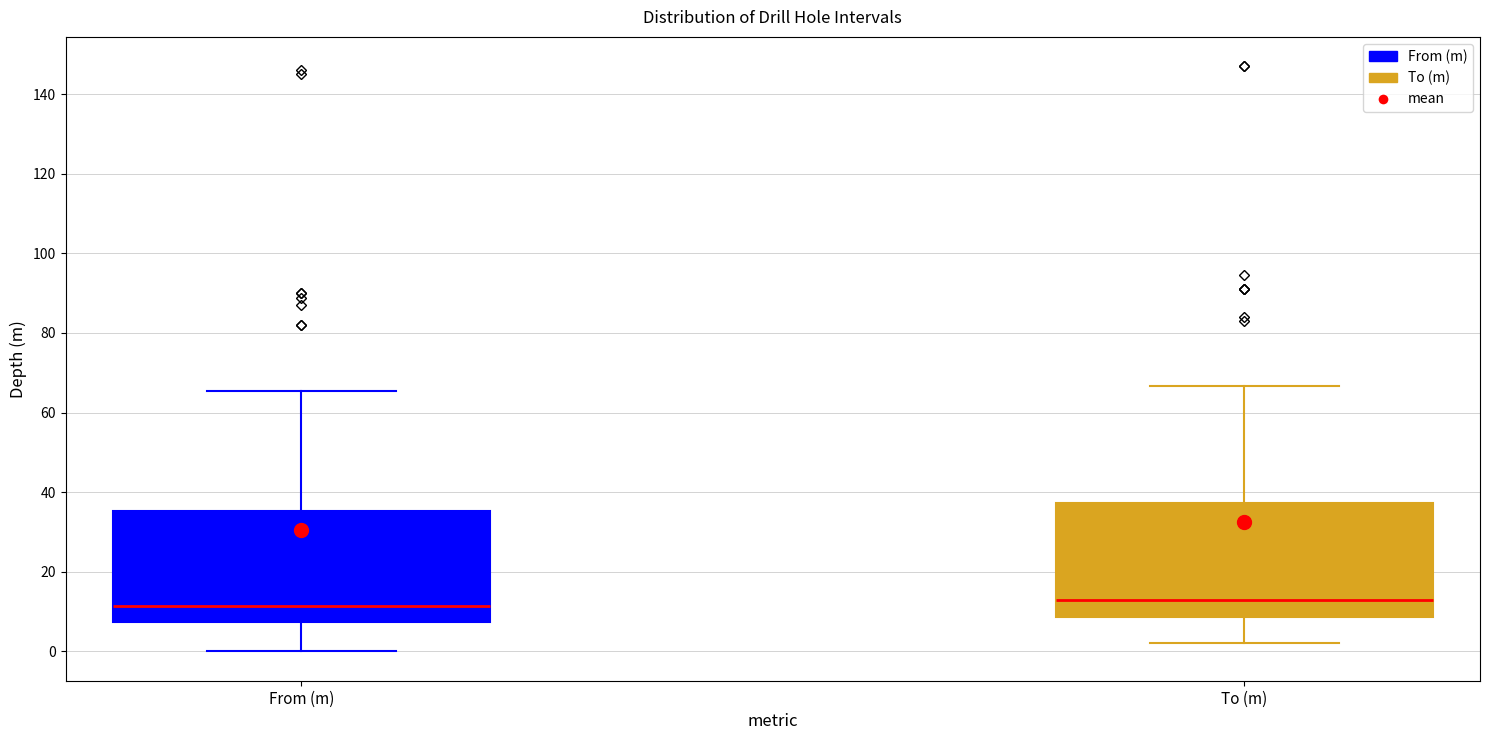

Reading left to right, transcribe this box plot: for each box, give where its median line is, the range the box spans, and where its two whiskers end, as read against the y-axis. The values are not printed on the chart, so give them approximately, as read against the axis.

From (m): median 12, box 8 to 36, whiskers 0 to 66
To (m): median 14, box 8 to 38, whiskers 2 to 66